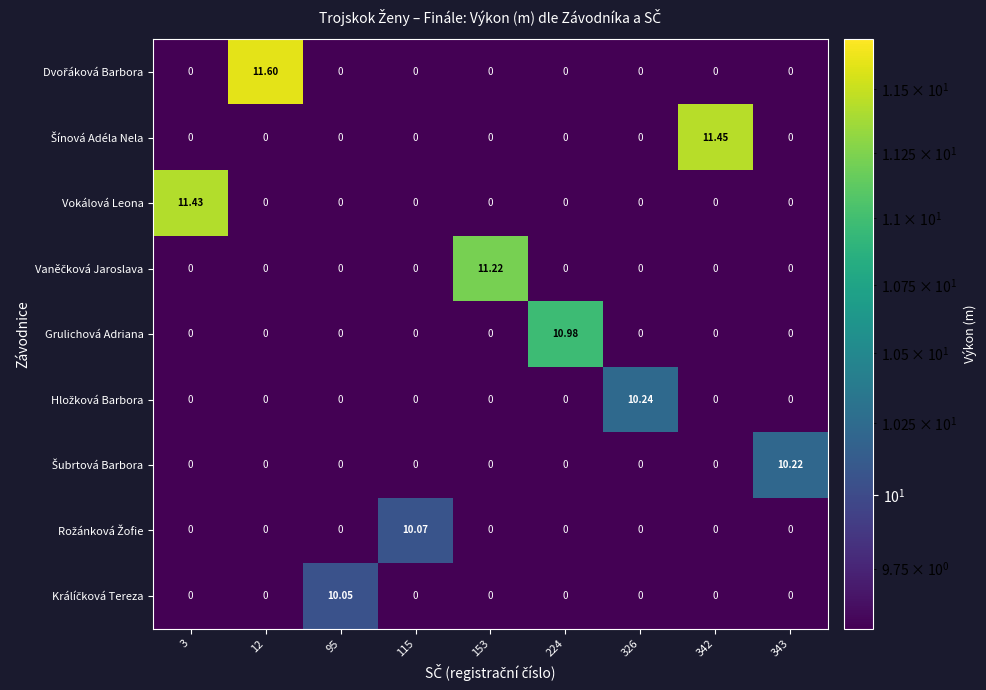

Which label corresponds to the largest value in the chart?

12